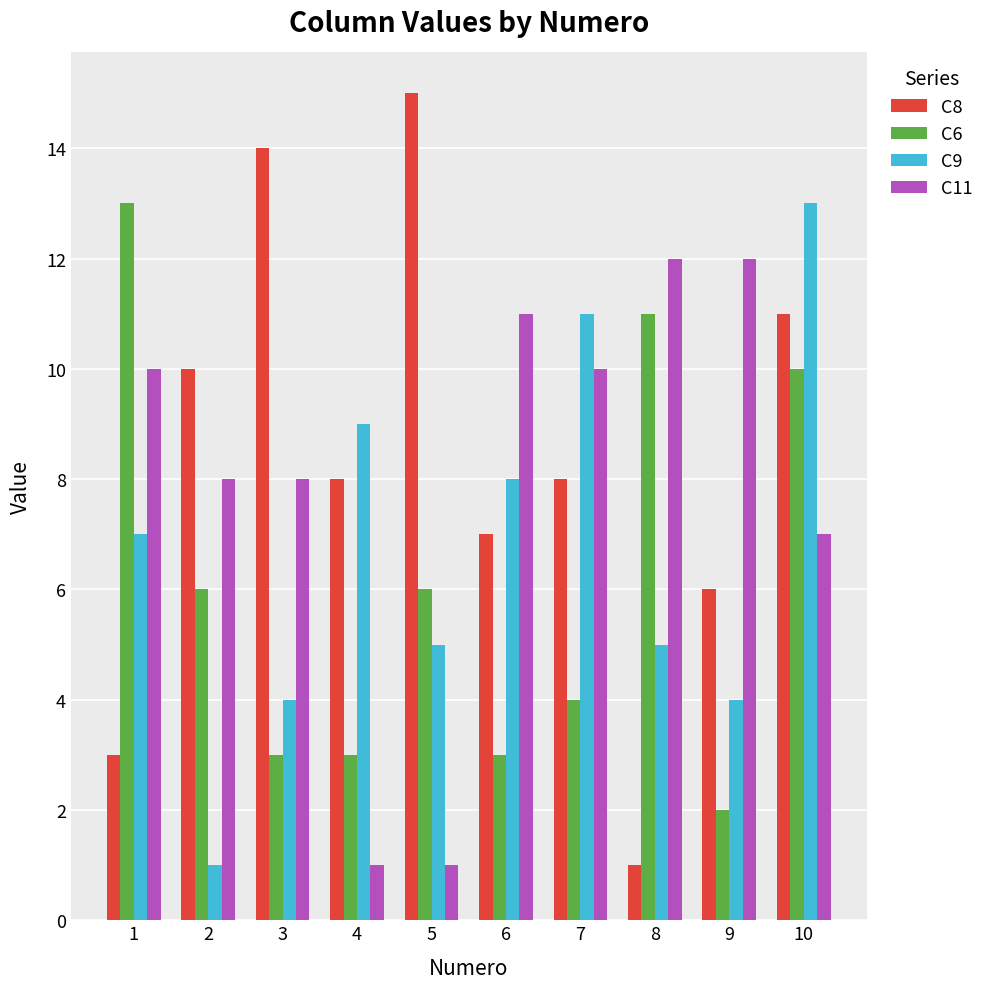

What is the total value across all series at 3?

29